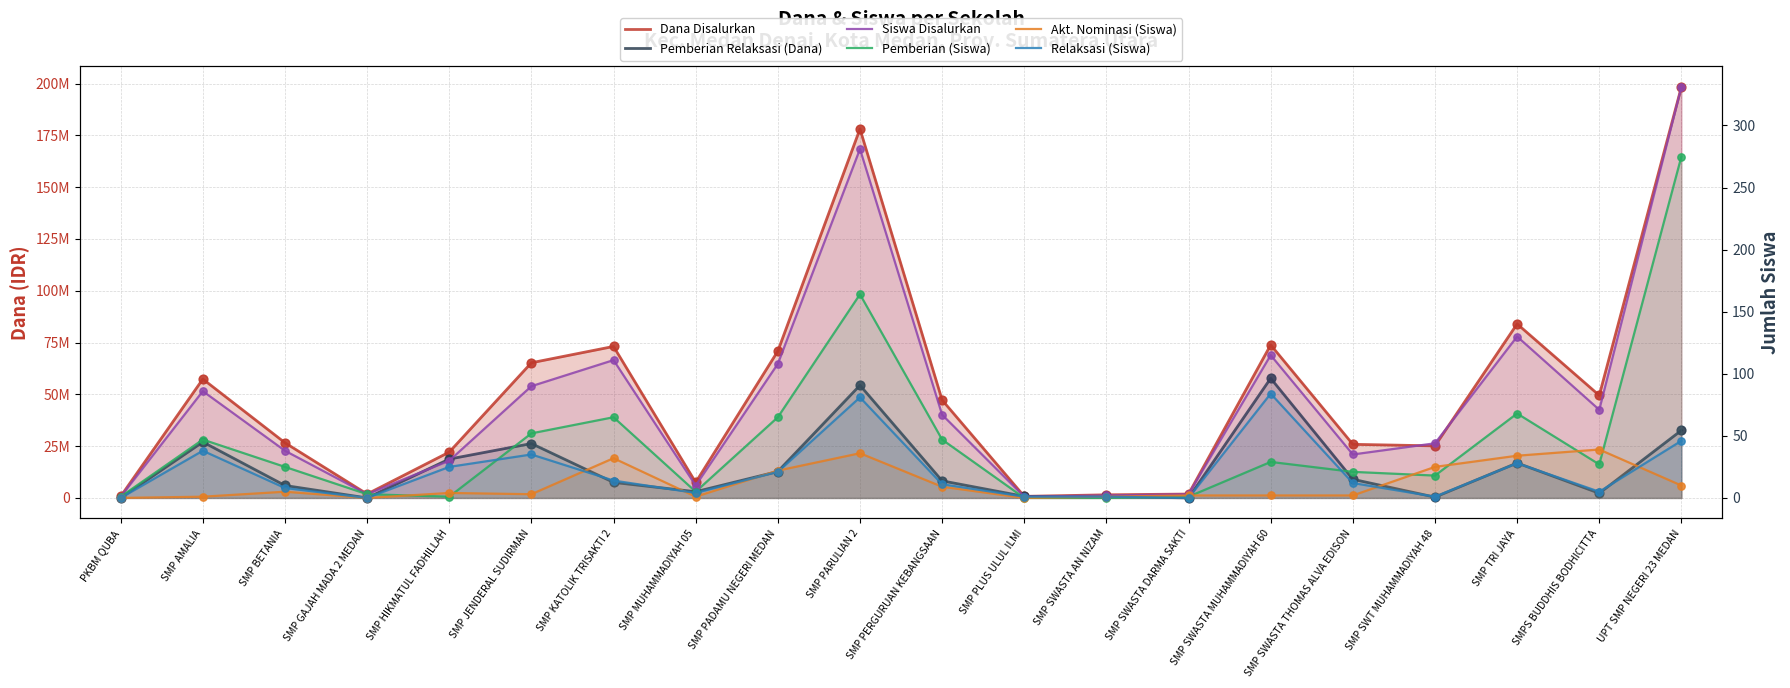

Which series has the largest total across all categories?

Dana Disalurkan